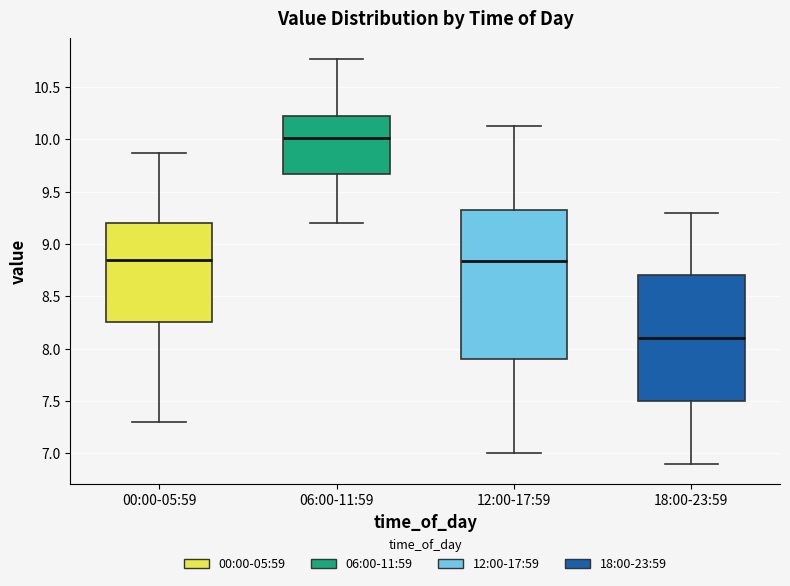

Reading left to right, transcribe this box plot: for each box, give where its median line is, the range the box spans, and where its two whiskers end, as read against the y-axis. The values are not printed on the chart, so give them approximately, as read against the axis.

00:00-05:59: median 8.85, box 8.25 to 9.20, whiskers 7.30 to 9.85
06:00-11:59: median 10.00, box 9.65 to 10.25, whiskers 9.20 to 10.75
12:00-17:59: median 8.85, box 7.90 to 9.35, whiskers 7.00 to 10.15
18:00-23:59: median 8.10, box 7.50 to 8.70, whiskers 6.90 to 9.30